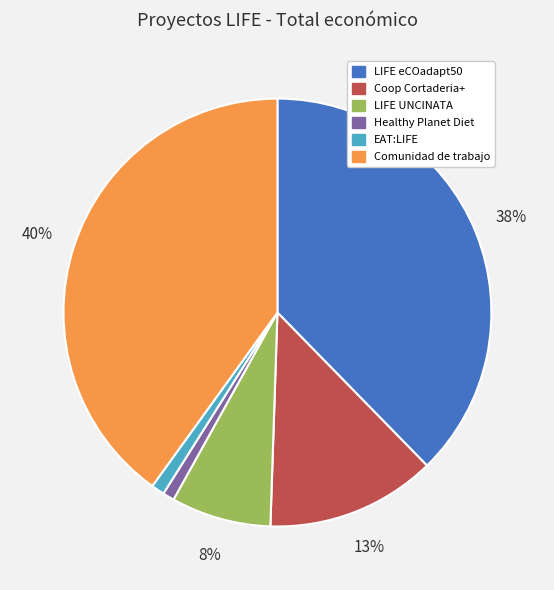

Between Healthy Planet Diet and LIFE eCOadapt50, which is larger?

LIFE eCOadapt50